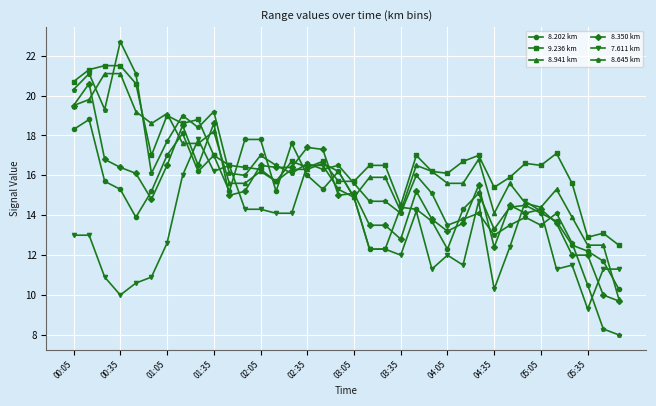

What is the value of the 9.236 km point at the 35th from the left?

13.1